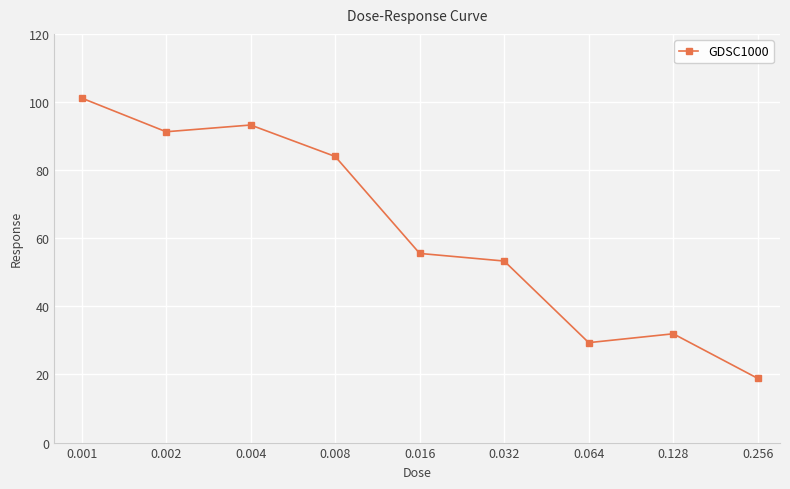

What is the greatest value displayed?

101.2